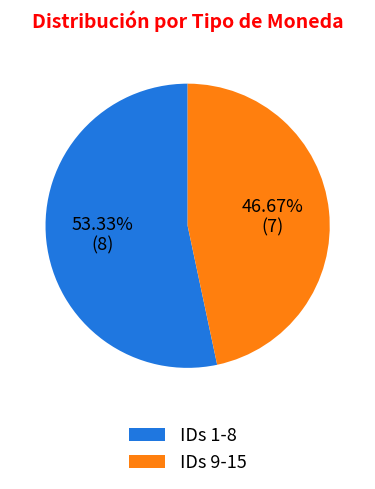

Count the number of slices in the pie.

2